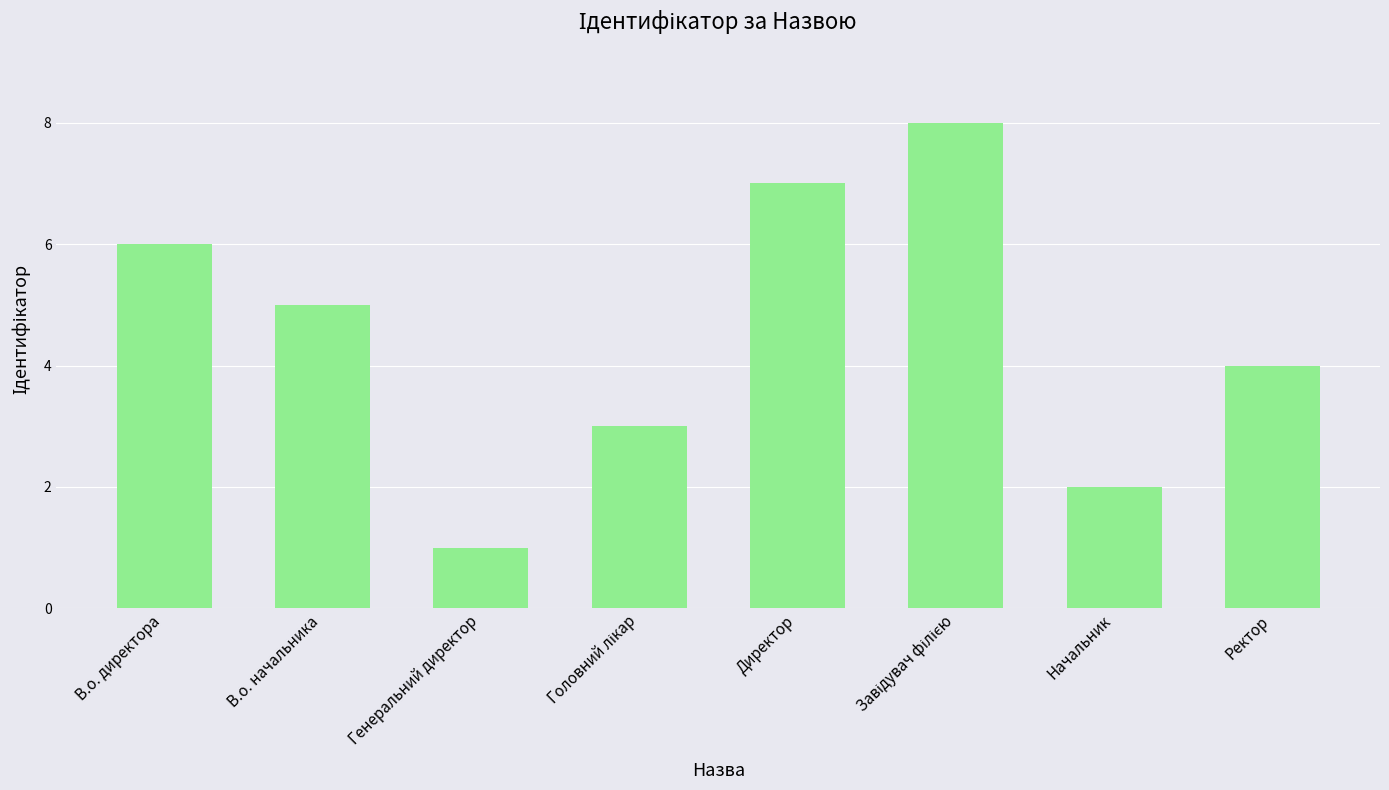

What is the change in value from Генеральний директор to Ректор?

+3